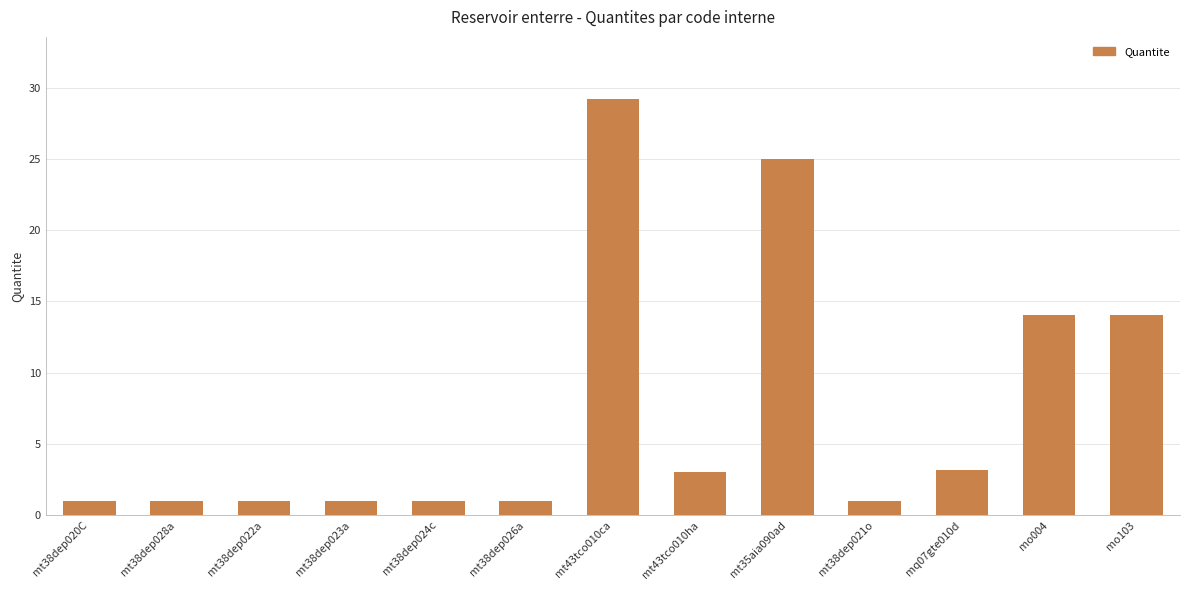

What is the difference between the maximum and minimum values?

28.2